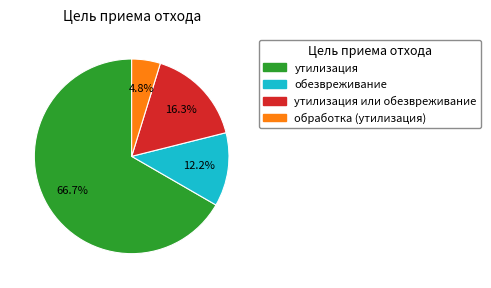

How many segments does this pie chart have?

4